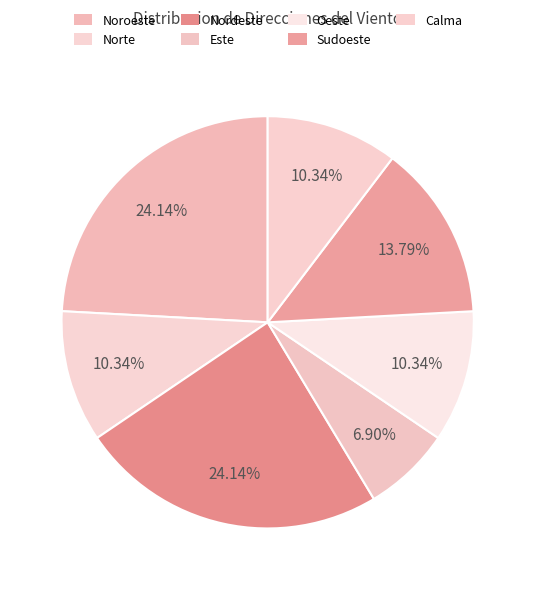

Count the number of slices in the pie.

7